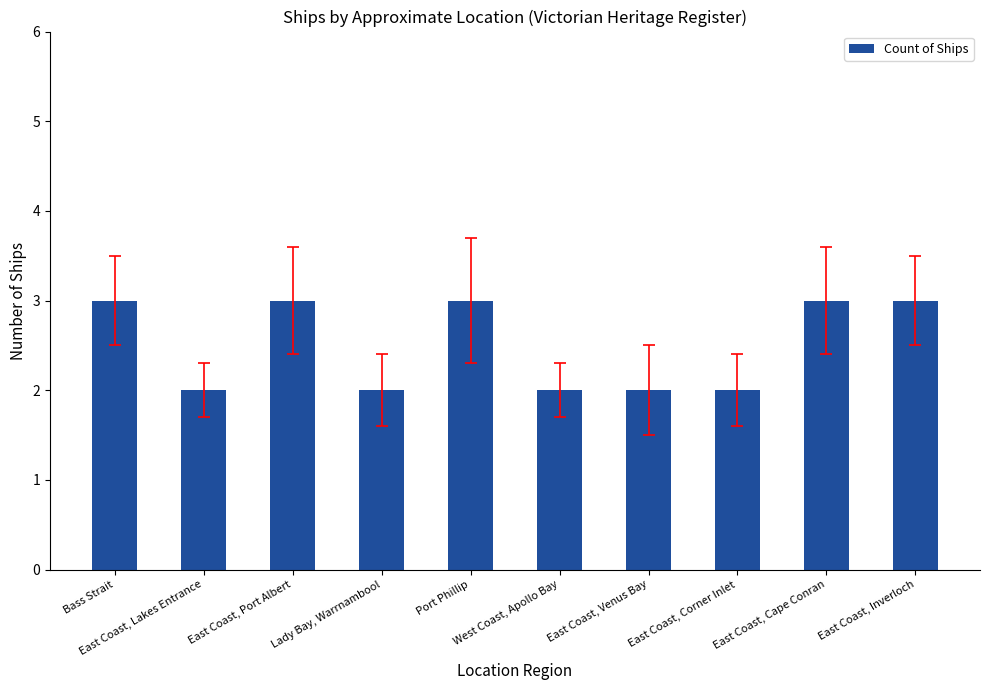

What is the difference between the maximum and minimum values?

1